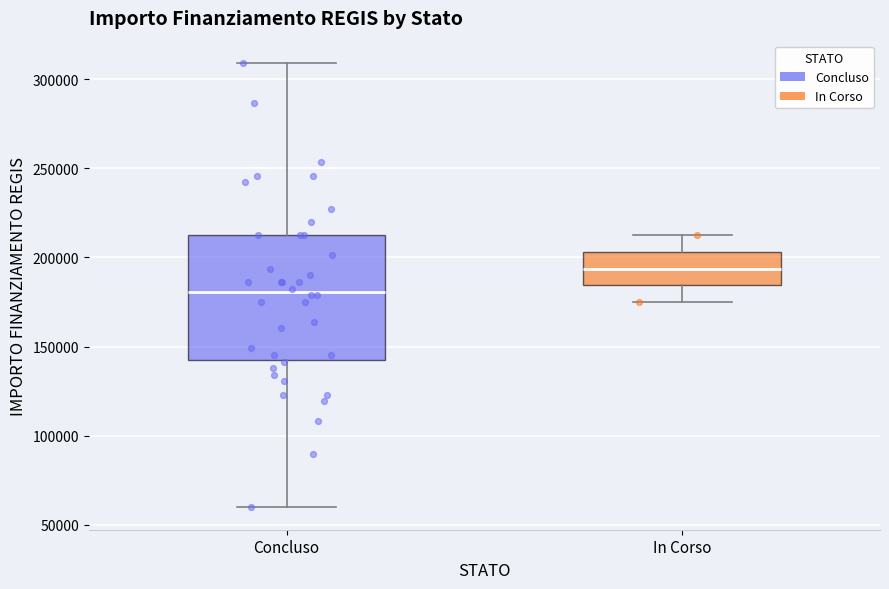

Reading left to right, read every box against the y-axis: the position of its median line, the range the box covers, and the ends of its whiskers. The values are not printed on the chart, so give them approximately, as read against the axis.

Concluso: median 180000, box 145000 to 210000, whiskers 60000 to 310000
In Corso: median 195000, box 185000 to 205000, whiskers 175000 to 210000